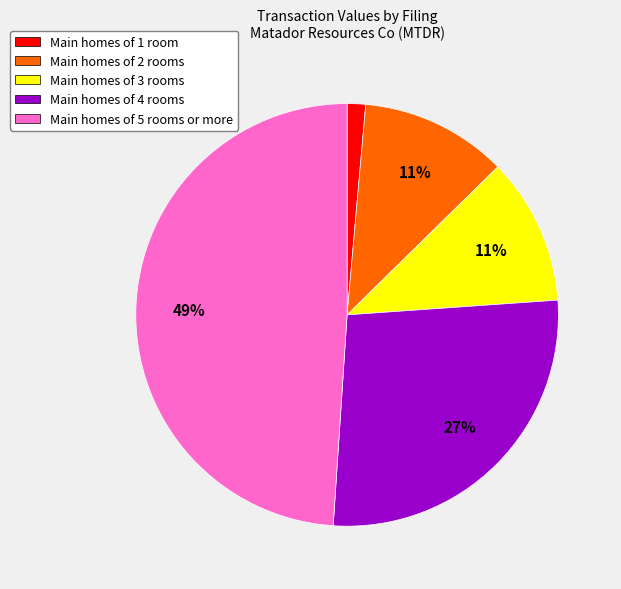

To the nearest percent, what percentage of the pie is Main homes of 2 rooms?

11%